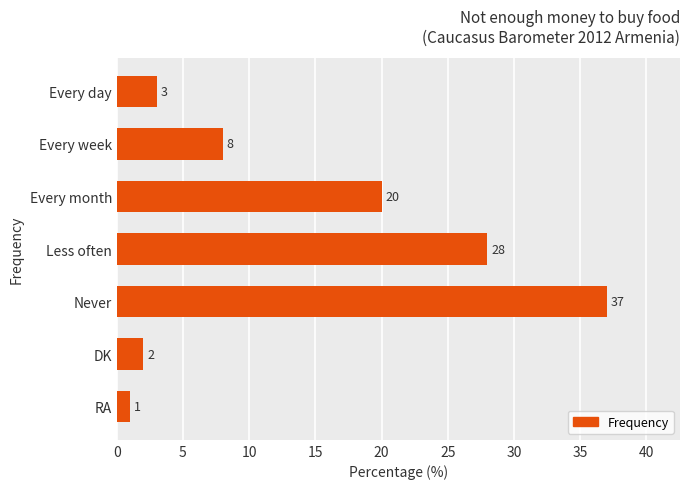

What is the label of the 1st bar from the top?

Every day